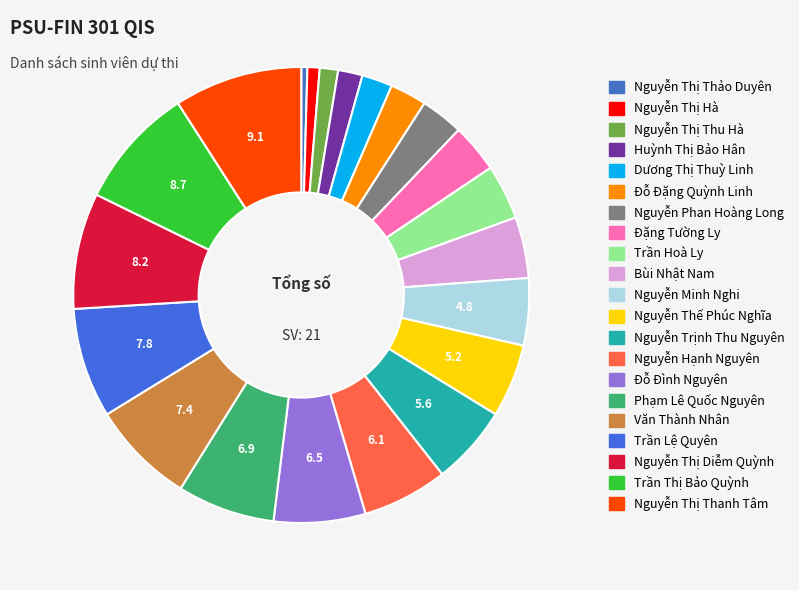

True or false: Văn Thành Nhân accounts for 1% of the total.

False